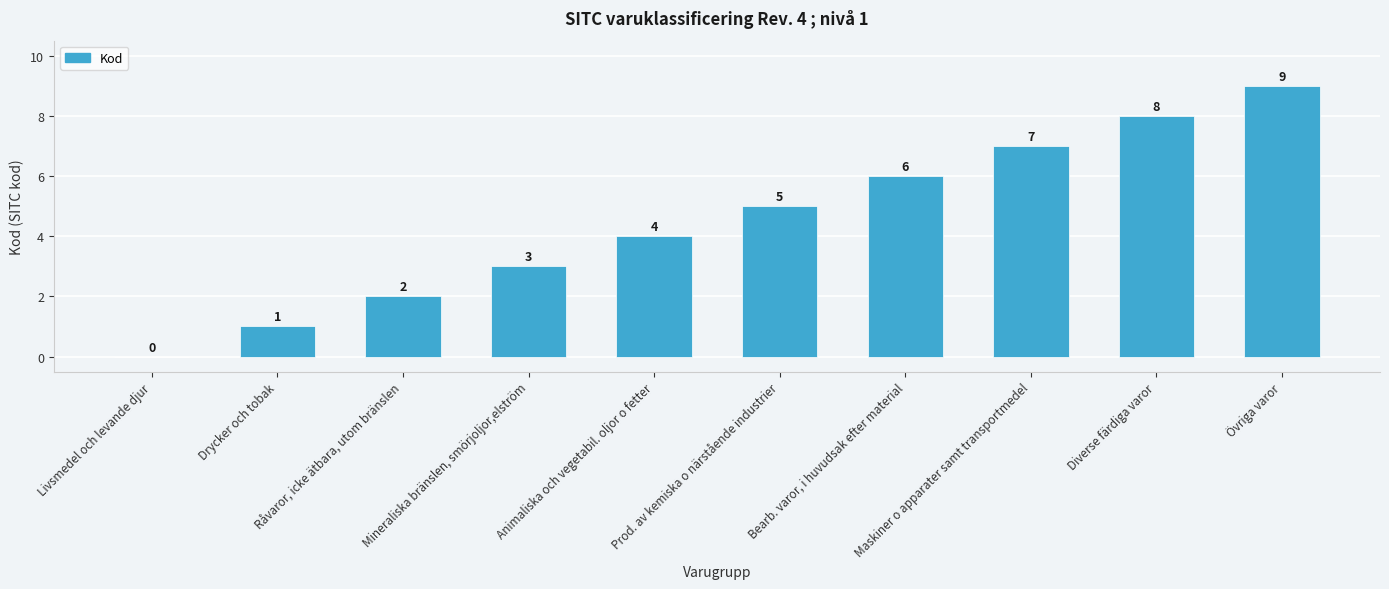

The value at Mineraliska bränslen, smörjoljor,elström is 4. True or false?

False